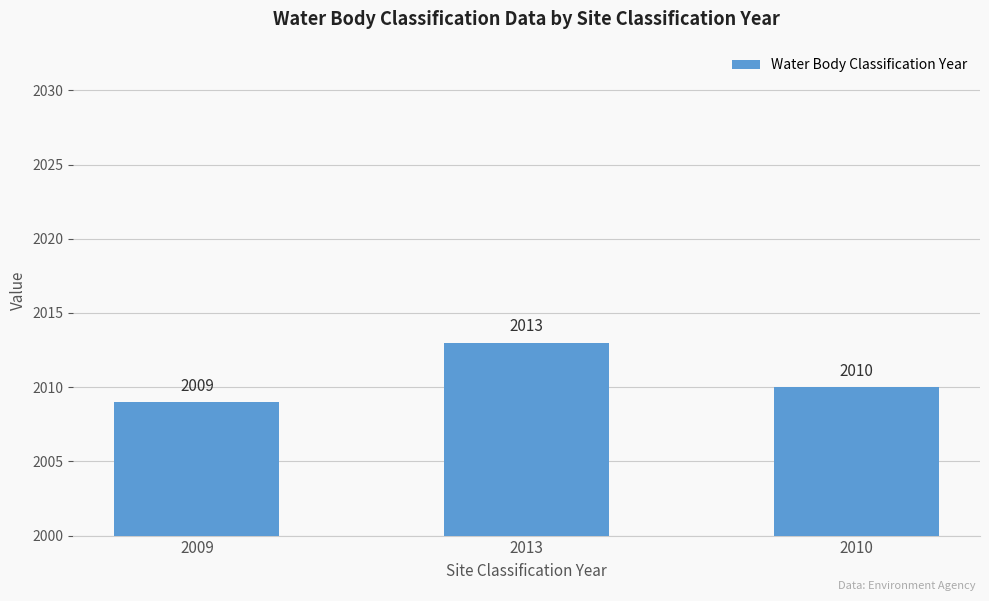

What is the difference between the values at 2010 and 2013?

3